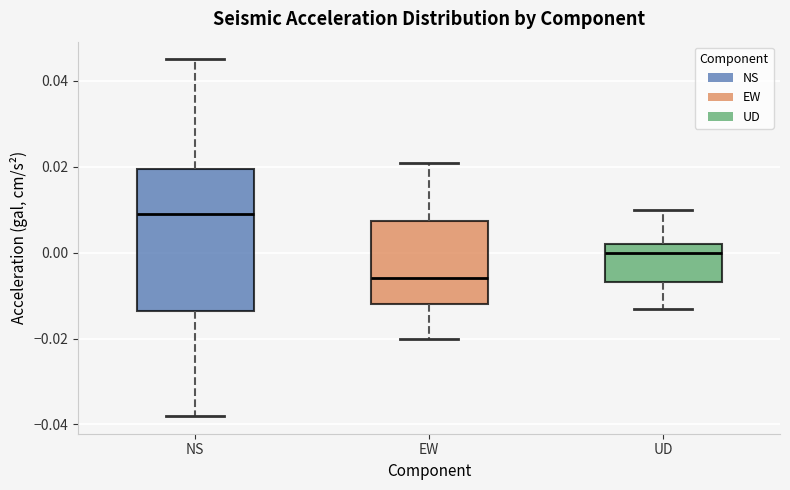

Where is the lower edge of the box for NS on the y-axis? The values are not printed on the chart, so give them approximately, as read against the axis.

-0.014